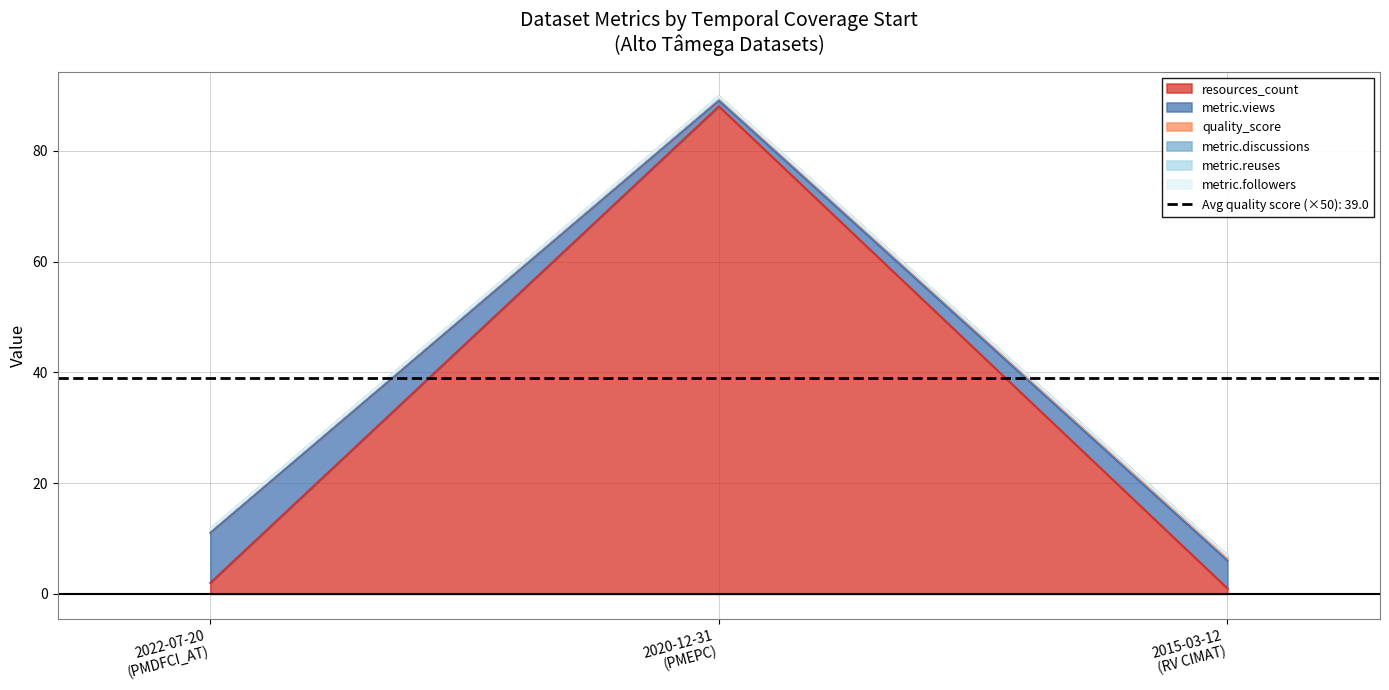

Which series has the largest total across all categories?

resources_count